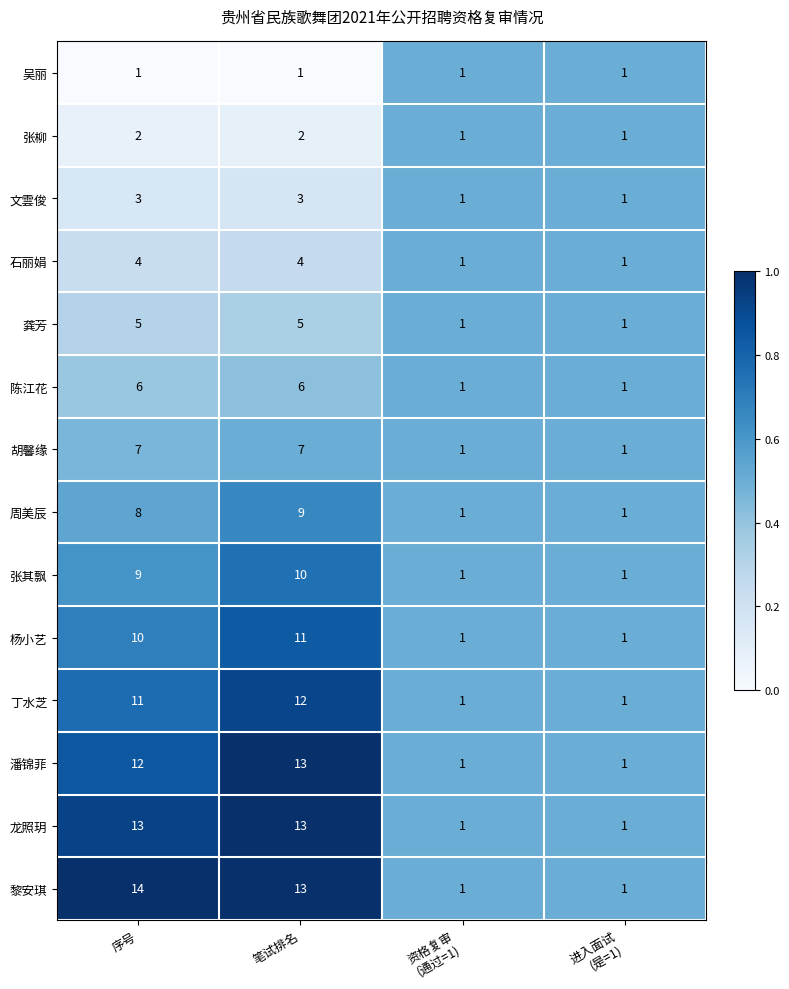

What is the sum of all 张柳 values?

6